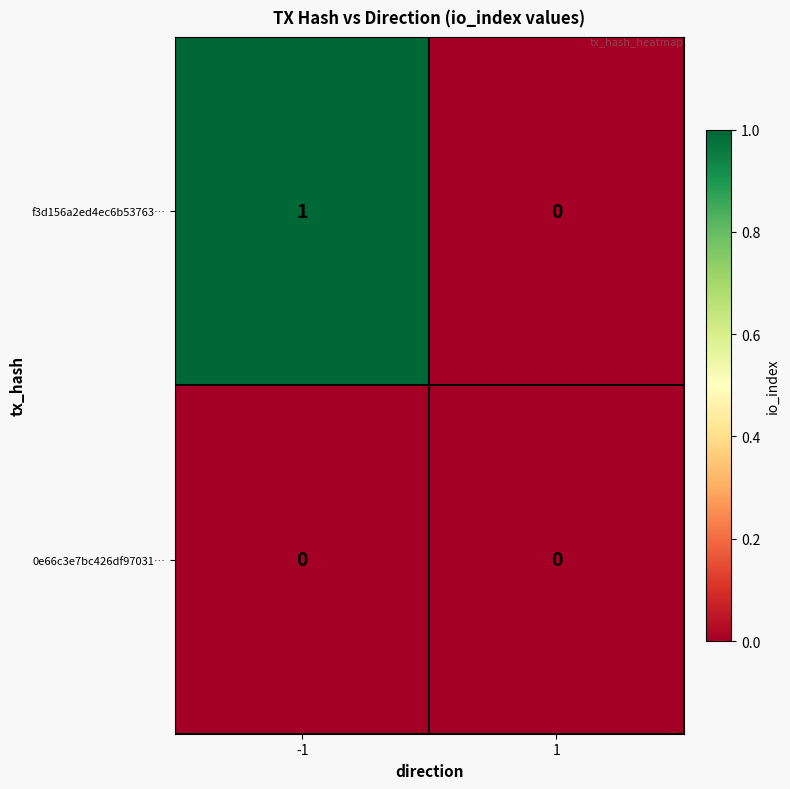

Count the number of data series in this chart.

2